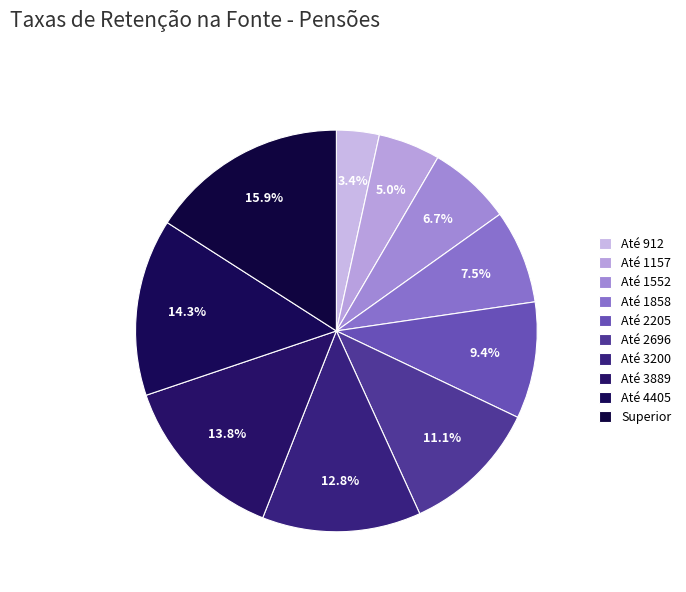

To the nearest percent, what is the average slice percentage?

10%